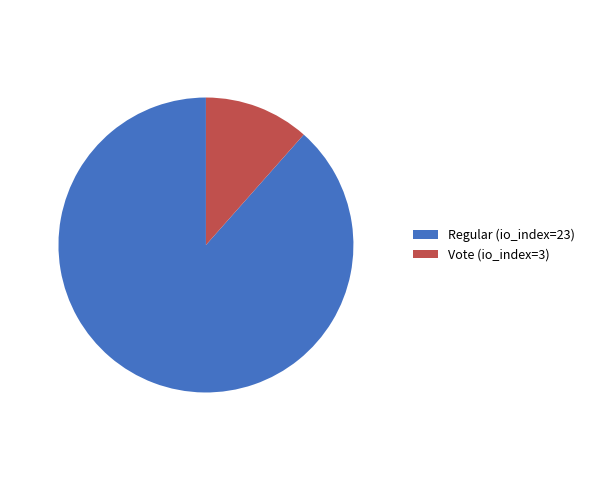

Count the number of slices in the pie.

2